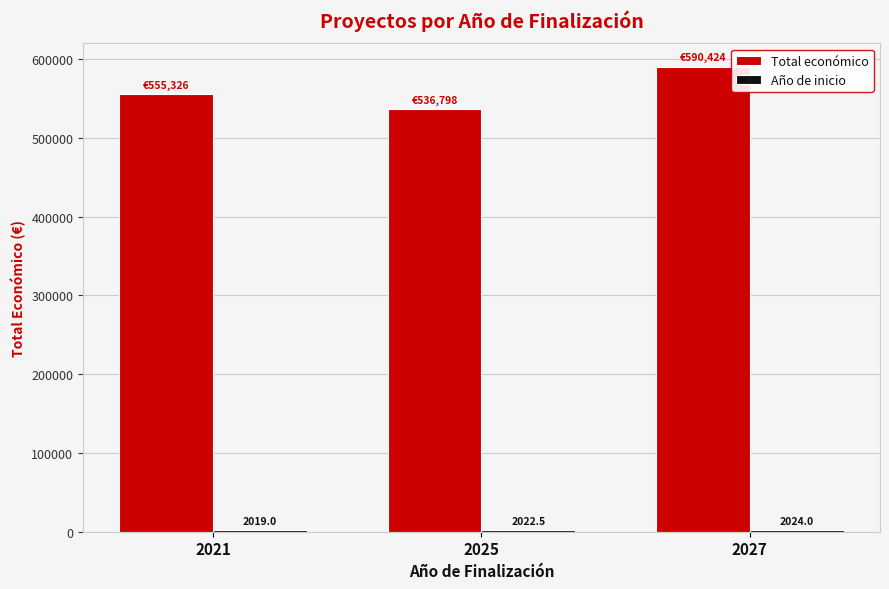

What is the value of the Total económico bar at the 3rd from the left?

590423.8